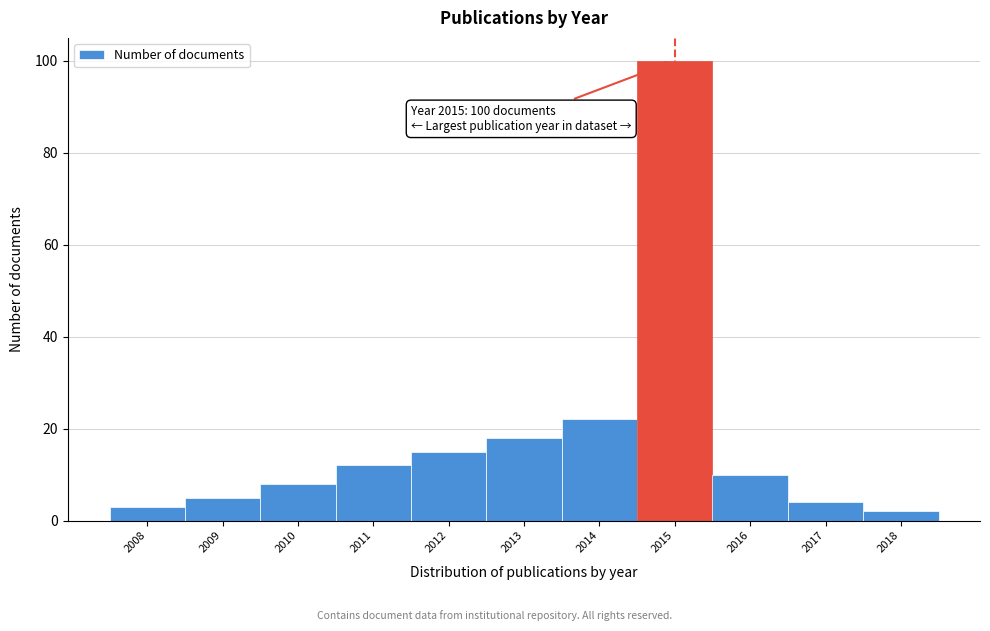

Which range on the x-axis has the tallest bar?

2014.5 to 2015.5